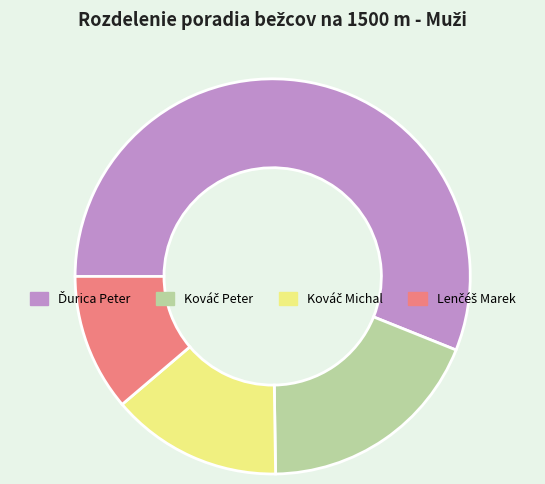

Is there a majority slice in this chart?

Yes